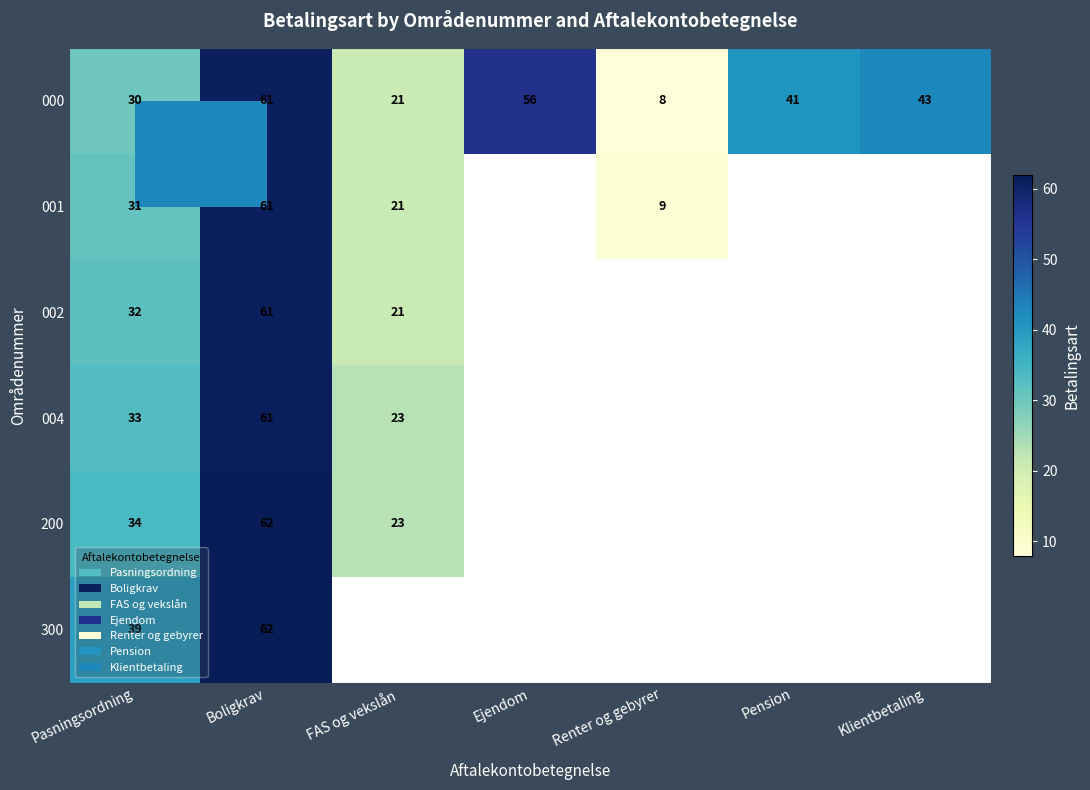

Between Renter og gebyrer and Ejendom, which is larger?

Ejendom